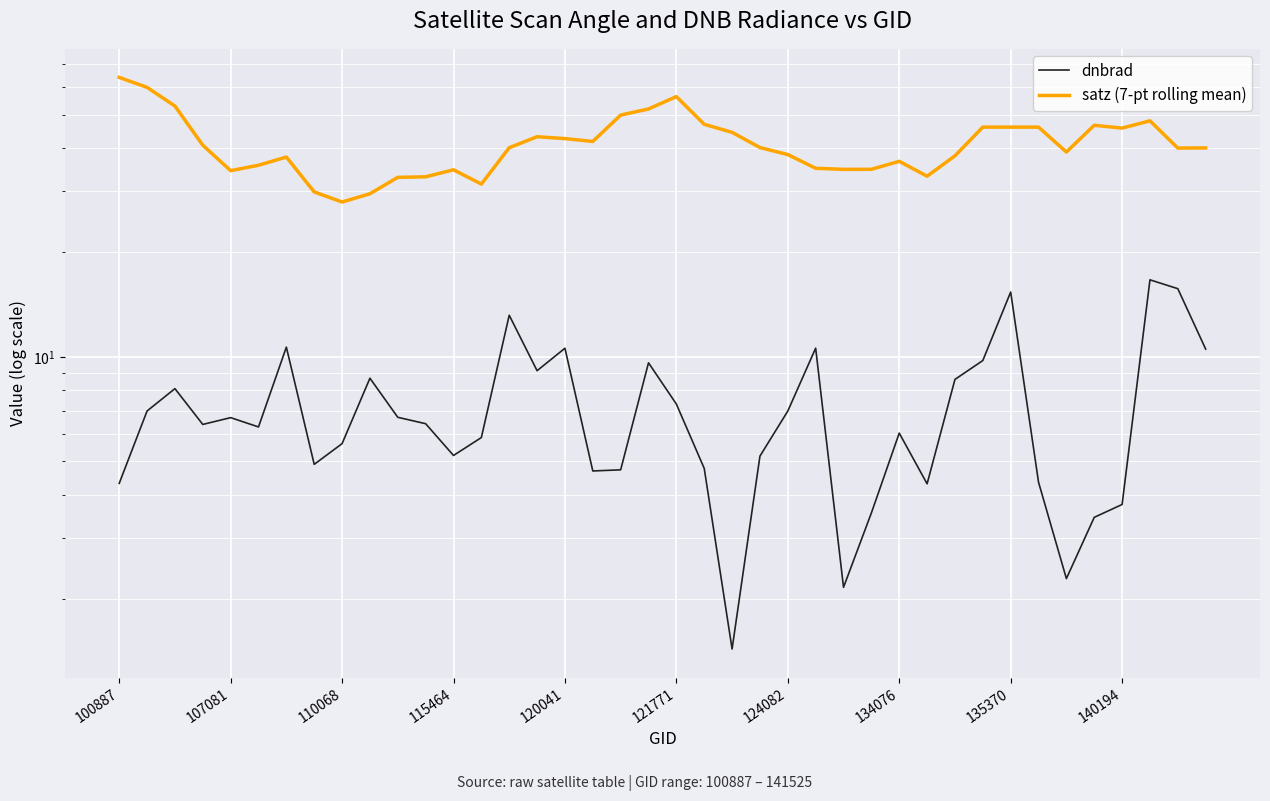

Reading left to right, what are all the values shown in this chart?

dnbrad: 4.3	7.0	8.1	6.4	6.7	6.3	10.7	4.9	5.6	8.7	6.7	6.4	5.2	5.9	13.2	9.1	10.6	4.7	4.7	9.6	7.3	4.8	1.4	5.2	7.0	10.6	2.2	3.5	6.0	4.3	8.6	9.8	15.4	4.4	2.3	3.4	3.8	16.7	15.7	10.5
satz (7-pt rolling mean): 64.0	59.9	52.9	40.8	34.4	35.7	37.7	29.9	28.0	29.5	32.9	33.1	34.6	31.5	40.1	43.1	42.6	41.8	49.8	51.9	56.3	46.9	44.4	40.2	38.3	35.0	34.7	34.8	36.6	33.2	38.0	46.0	46.0	46.0	39.0	46.5	45.7	47.9	40.0	40.1